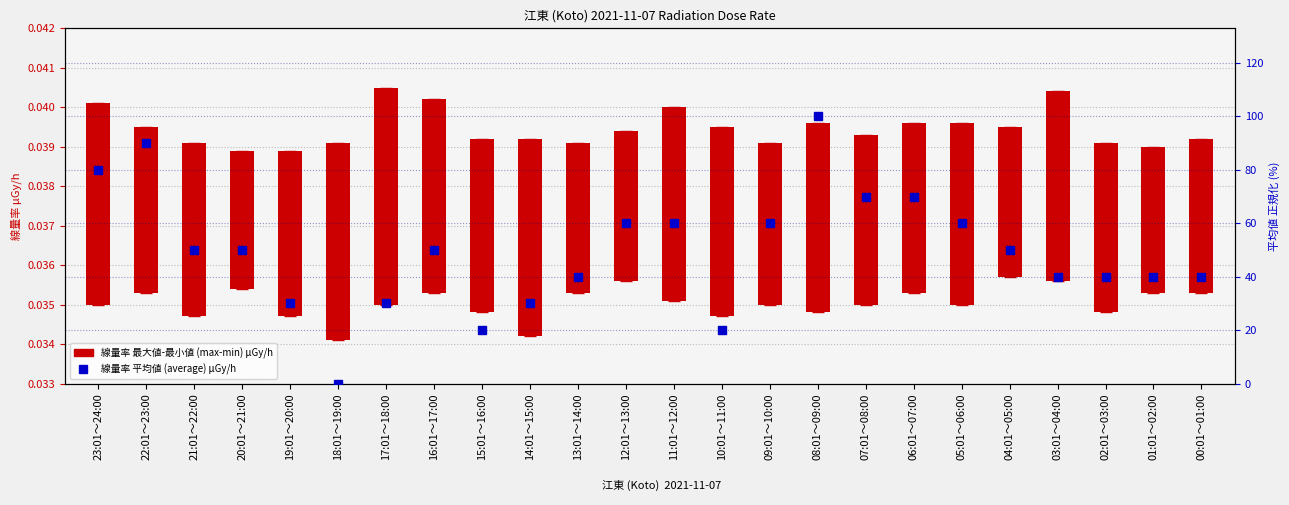

Which category has the lowest value in the 線量率 最大値 (max) μGy/h series?

20:01～21:00